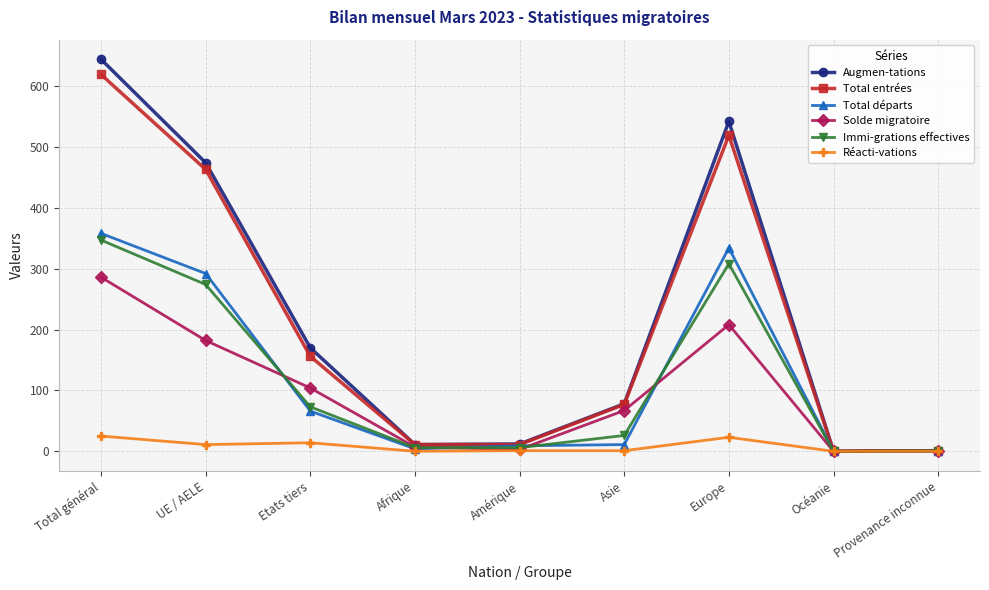

Read the Total entrées value at Etats tiers, to the nearest 10.

160